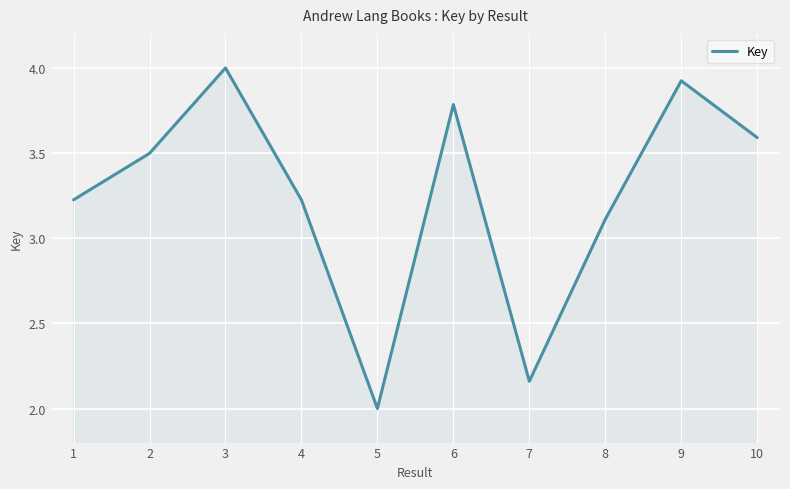

Does the chart have visible grid lines?

Yes